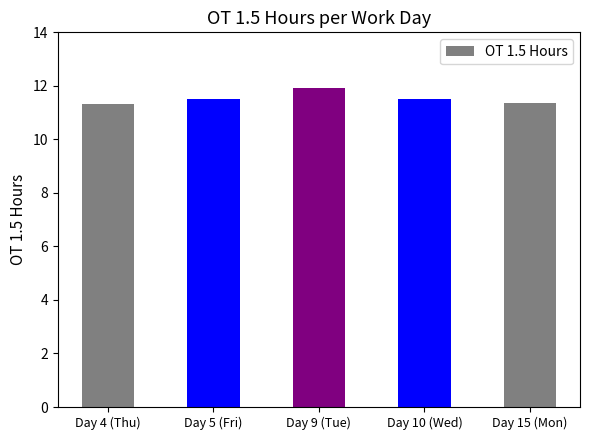

Read the value at Day 10 (Wed).

11.5